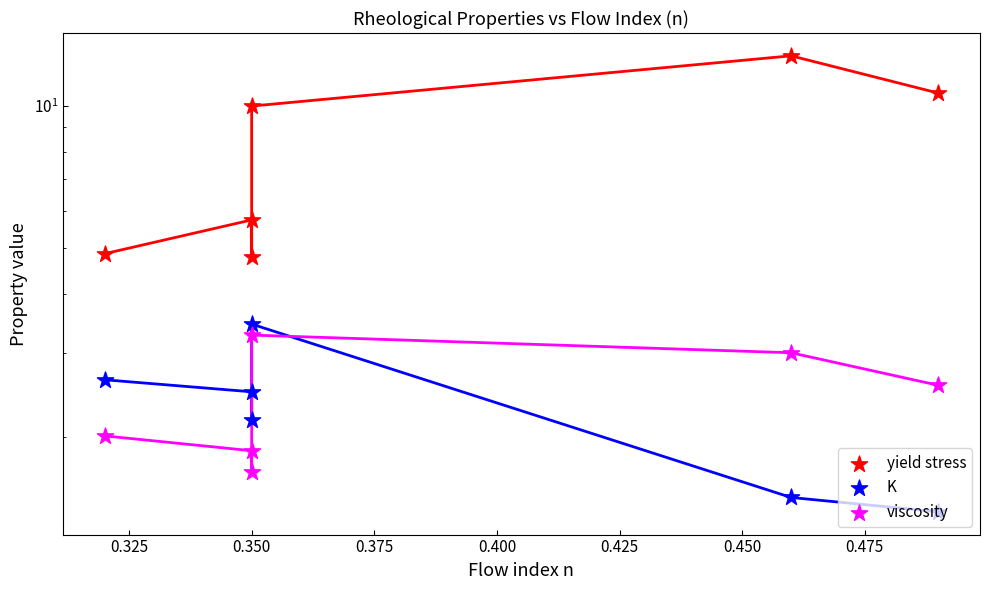

Is the value of viscosity at 0.400 greater than the value of yield stress at 0.300?

No